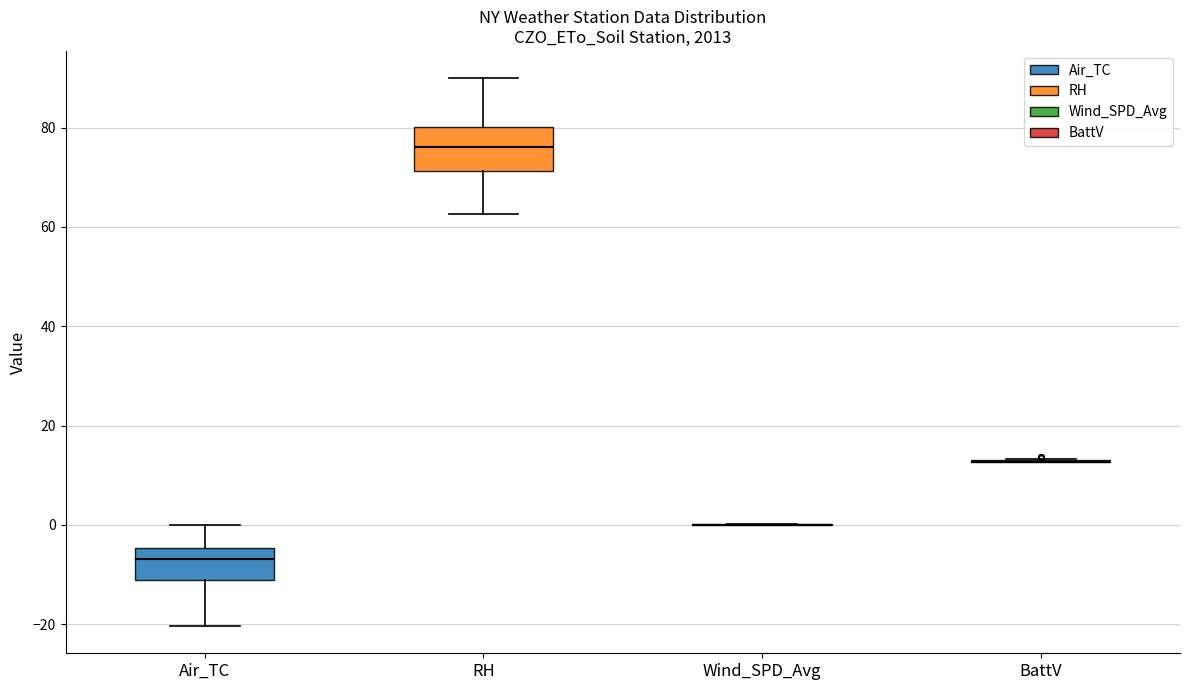

Reading left to right, transcribe this box plot: for each box, give where its median line is, the range the box spans, and where its two whiskers end, as read against the y-axis. The values are not printed on the chart, so give them approximately, as read against the axis.

Air_TC: median -6, box -12 to -4, whiskers -20 to 0
RH: median 76, box 72 to 80, whiskers 62 to 90
Wind_SPD_Avg: box collapsed to a line at 0, whiskers 0 to 0
BattV: box collapsed to a line at 12, whiskers 12 to 14